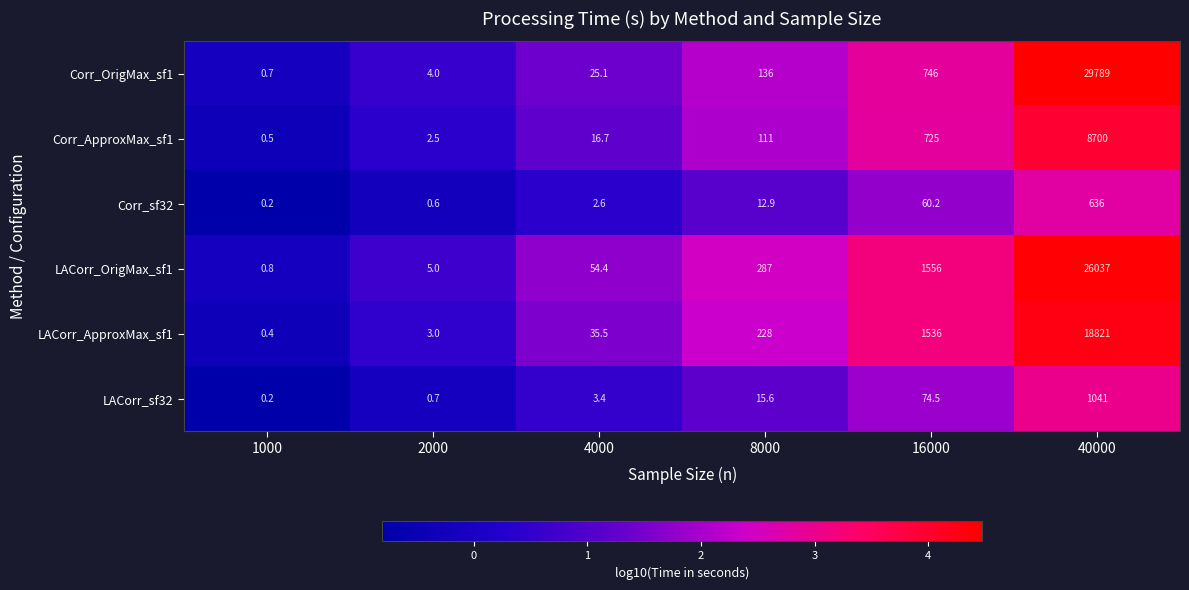

At which label does LACorr_sf32 first exceed 15?

8000